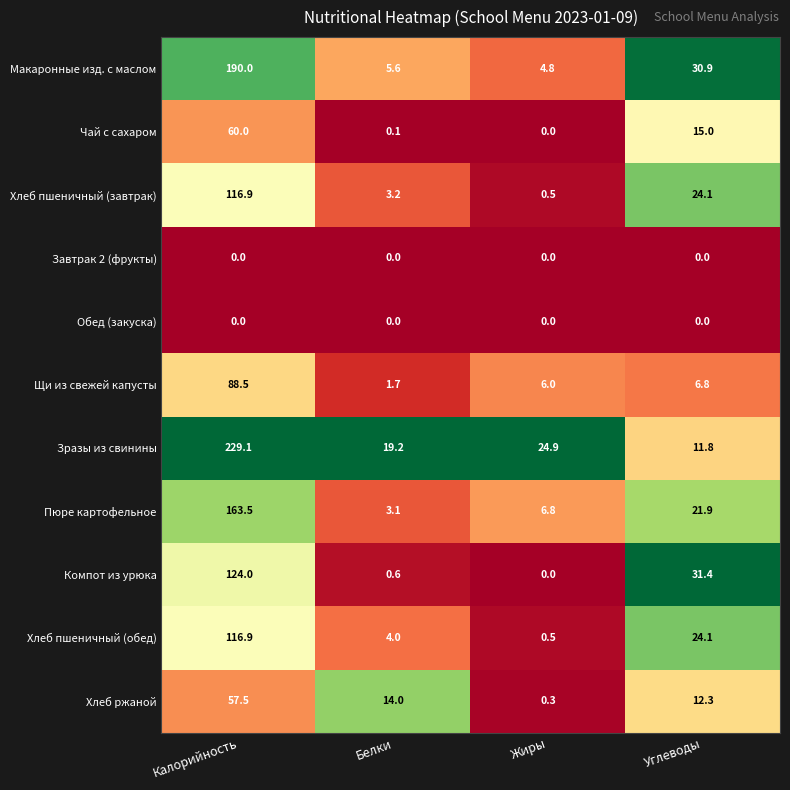

At which category is the sum across all series the highest?

Калорийность